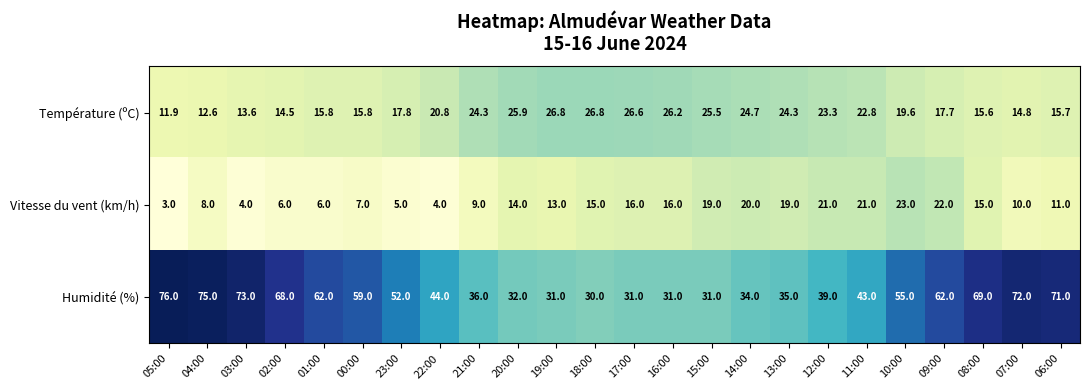

What is the approximate value of Température (ºC) at 18:00?

26.8